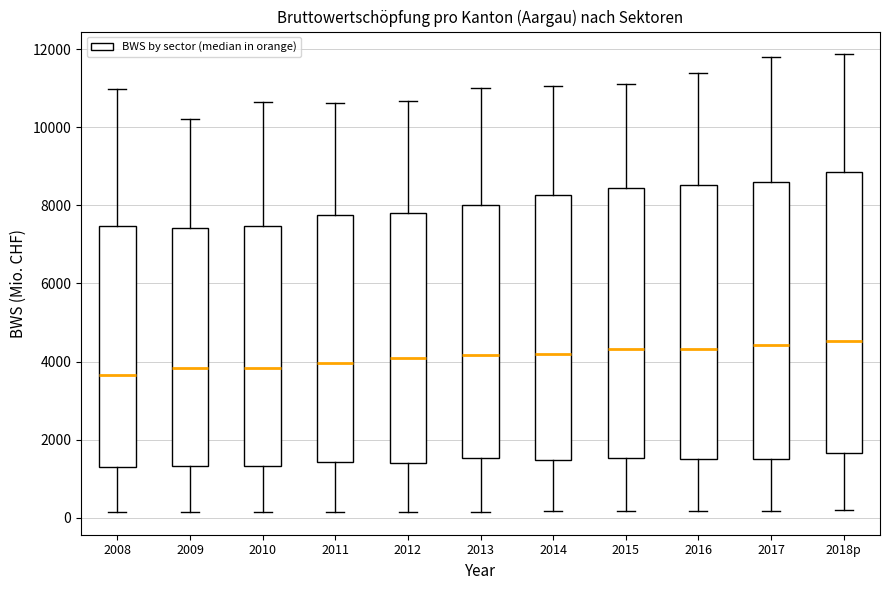

Reading left to right, read every box against the y-axis: the position of its median line, the range the box covers, and the ends of its whiskers. The values are not printed on the chart, so give them approximately, as read against the axis.

2008: median 3600, box 1400 to 7400, whiskers 200 to 11000
2009: median 3800, box 1400 to 7400, whiskers 200 to 10200
2010: median 3800, box 1400 to 7400, whiskers 200 to 10600
2011: median 4000, box 1400 to 7800, whiskers 200 to 10600
2012: median 4000, box 1400 to 7800, whiskers 200 to 10600
2013: median 4200, box 1600 to 8000, whiskers 200 to 11000
2014: median 4200, box 1400 to 8200, whiskers 200 to 11000
2015: median 4400, box 1600 to 8400, whiskers 200 to 11200
2016: median 4400, box 1400 to 8600, whiskers 200 to 11400
2017: median 4400, box 1400 to 8600, whiskers 200 to 11800
2018p: median 4600, box 1600 to 8800, whiskers 200 to 11800